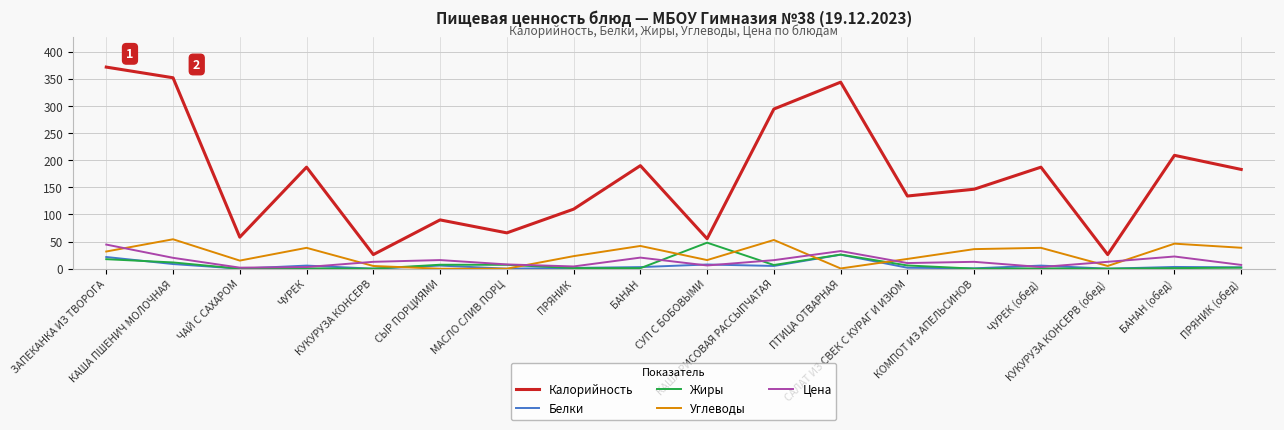

How many intersections are there between Жиры and Углеводы?

6